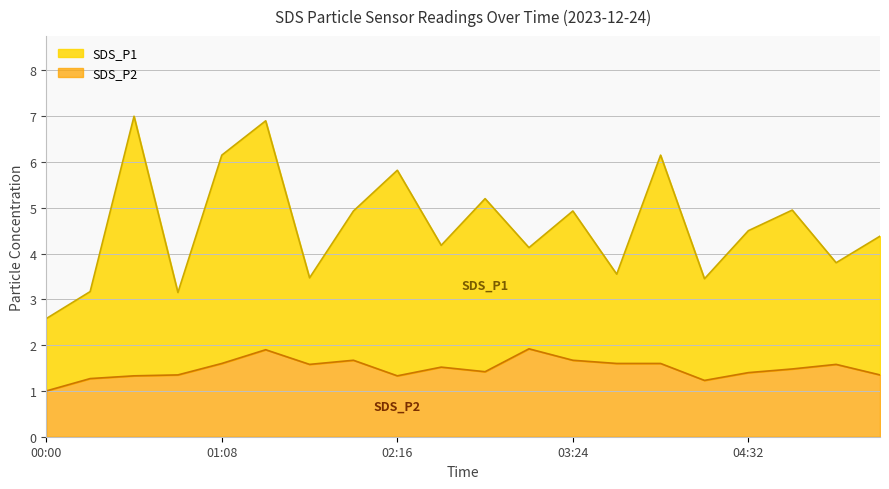

What is the highest value of the SDS_P2 series?

1.9